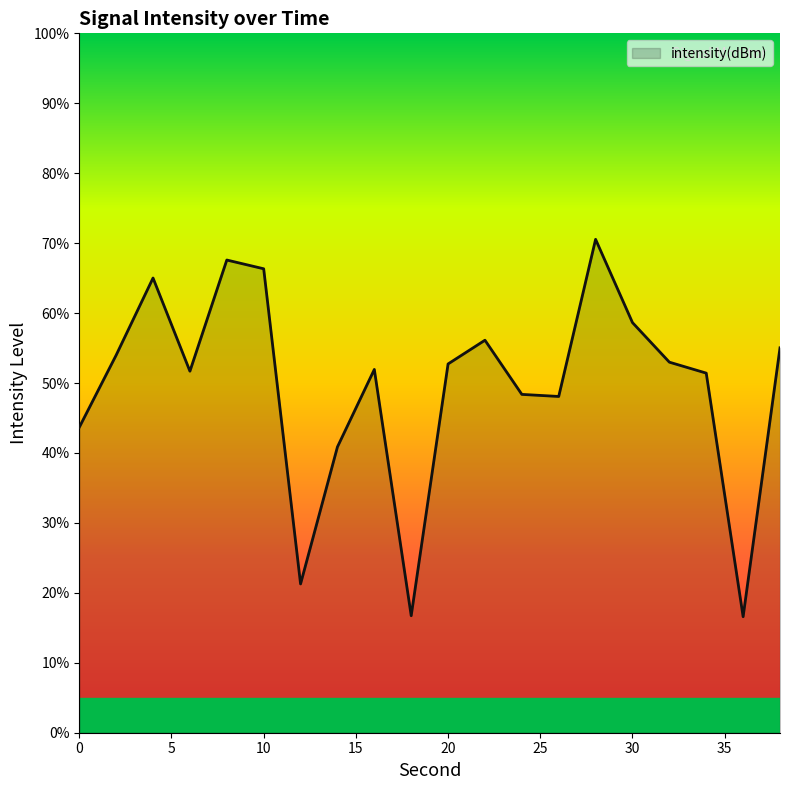

What is the greatest value displayed?

70.5